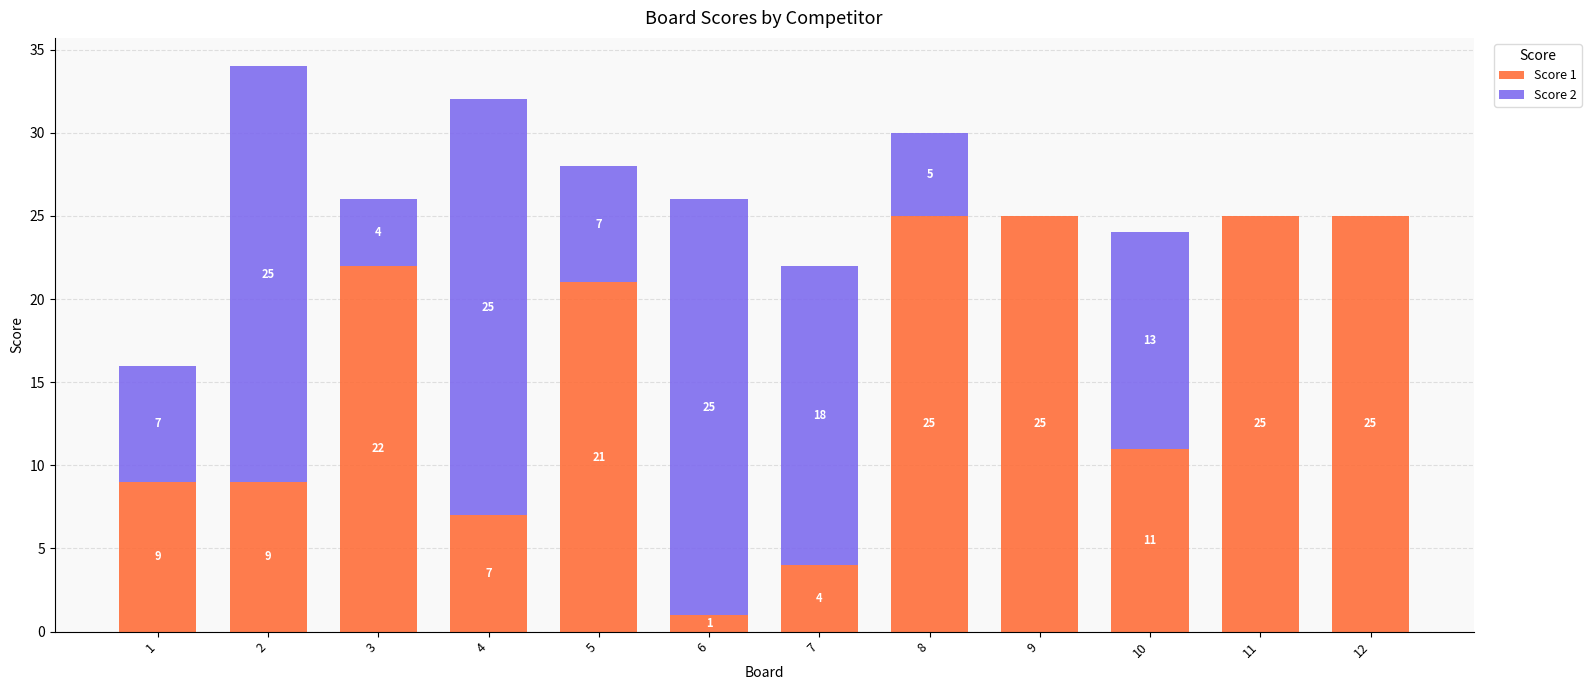

Reading left to right, list the values for the Score 1 series.

1=9	2=9	3=22	4=7	5=21	6=1	7=4	8=25	9=25	10=11	11=25	12=25